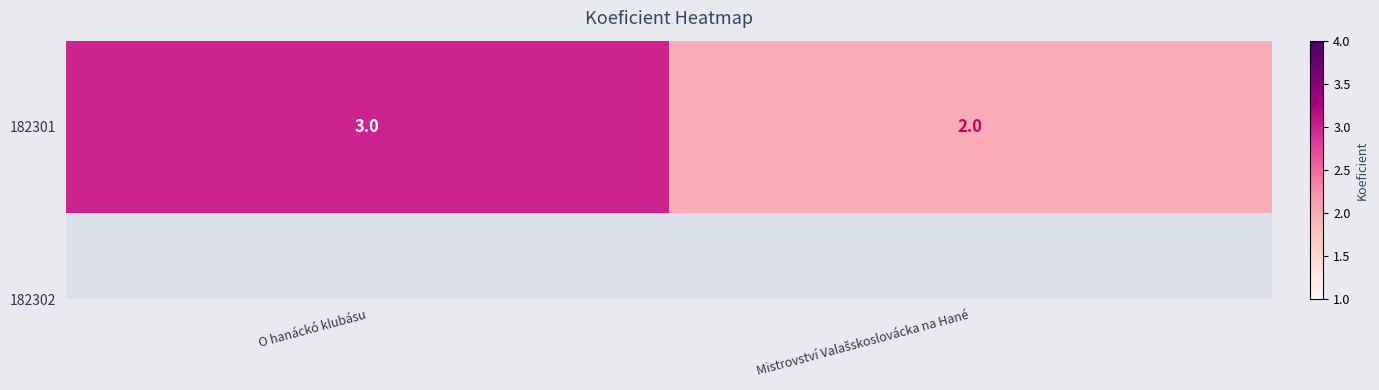

Reading left to right, extract all data points from this chart.

3	2